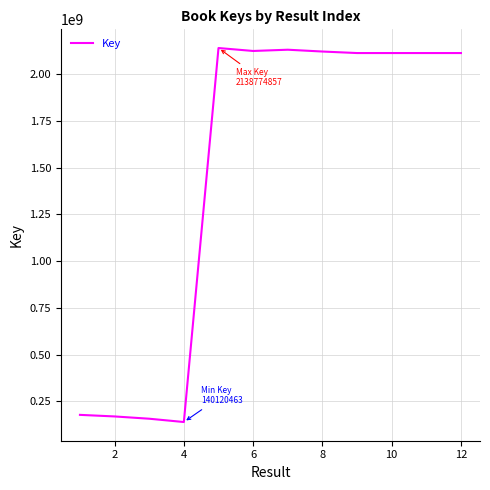

What is the difference between the maximum and minimum values?

1998654394